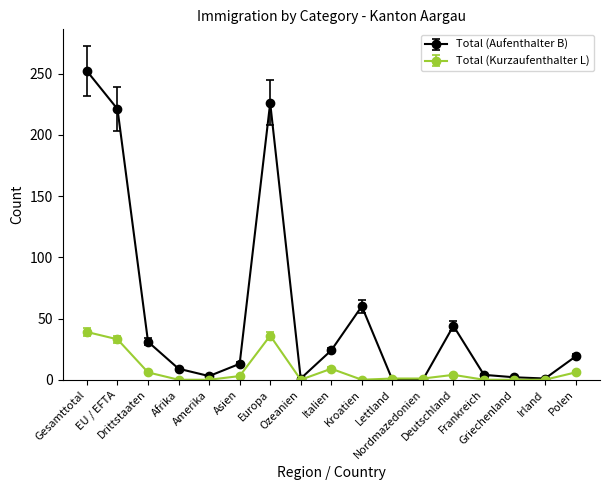

Which category has the highest value across all series?

Gesamttotal